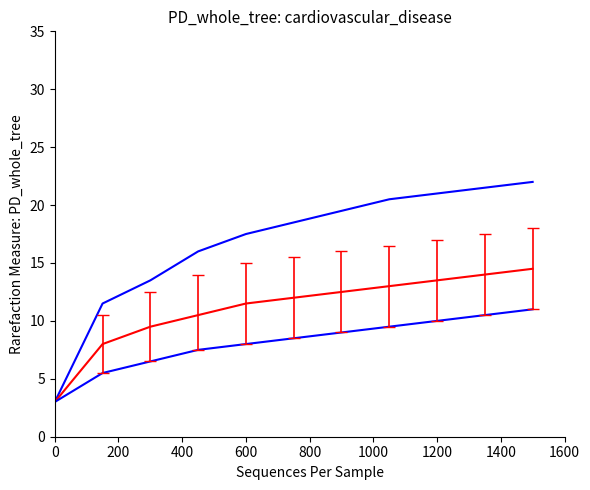

Is this an area chart (filled region under the line)?

No